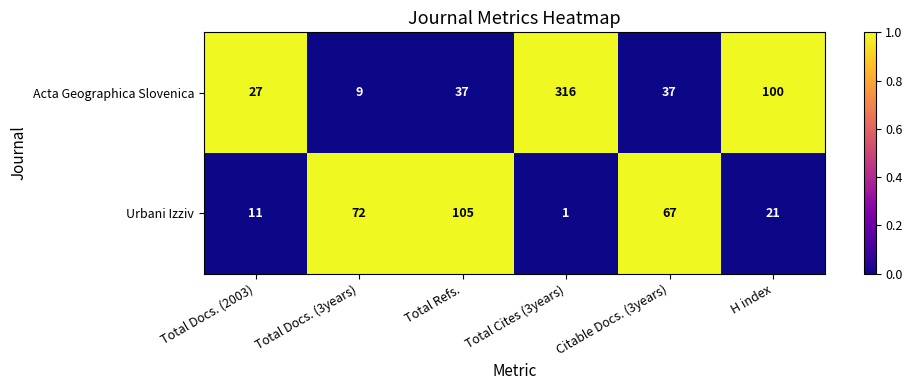

Rank the series at H index from lowest to highest value.

Urbani Izziv, Acta Geographica Slovenica